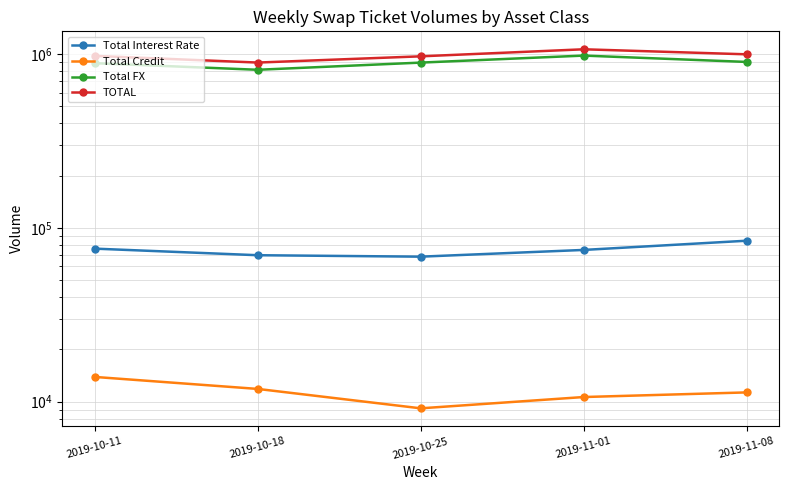

Does the chart display data point markers on the line(s)?

Yes